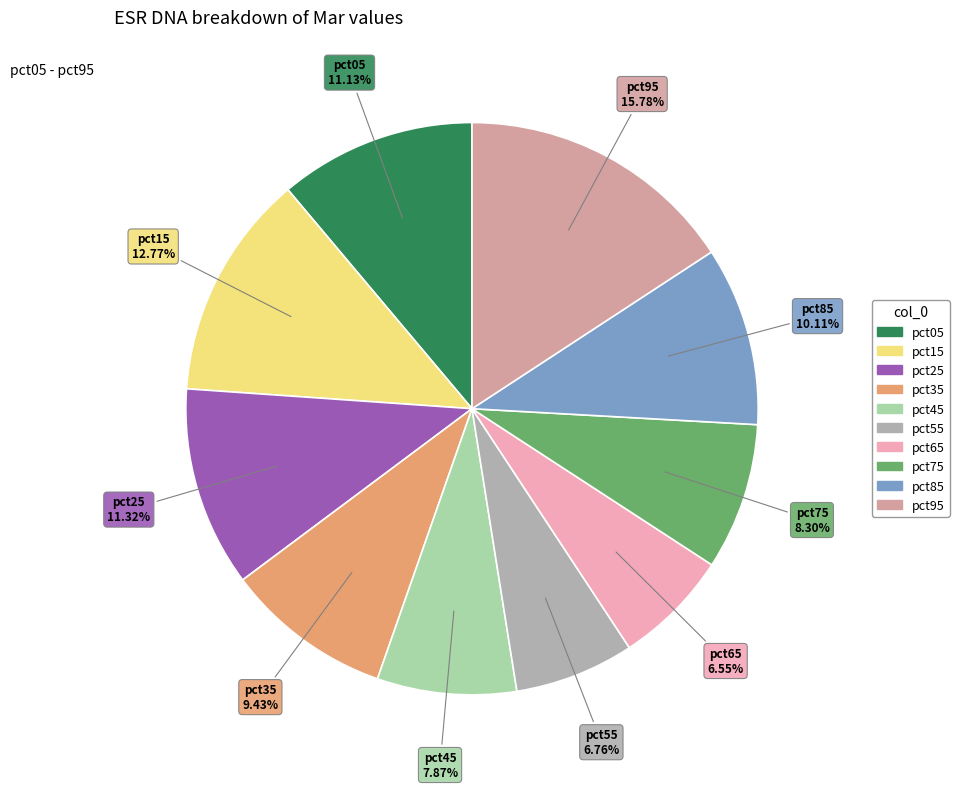

Between pct65 and pct45, which is larger?

pct45